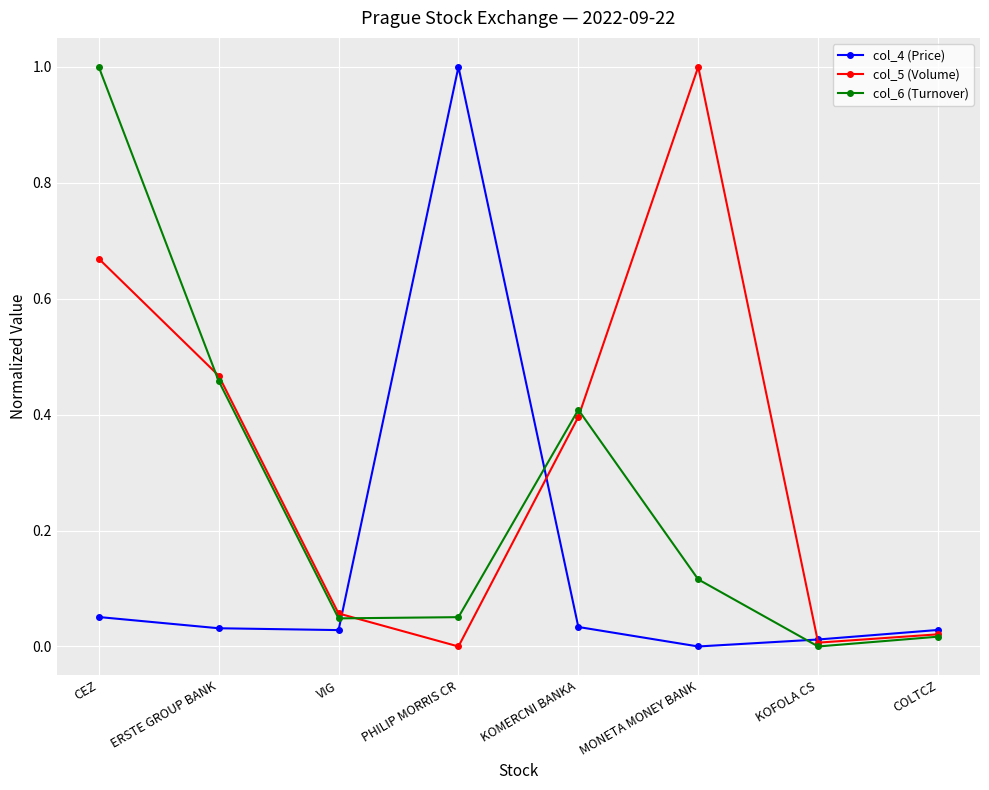

What is the sum of the col_4 (Price) values at KOMERCNI BANKA and PHILIP MORRIS CR?

1.0